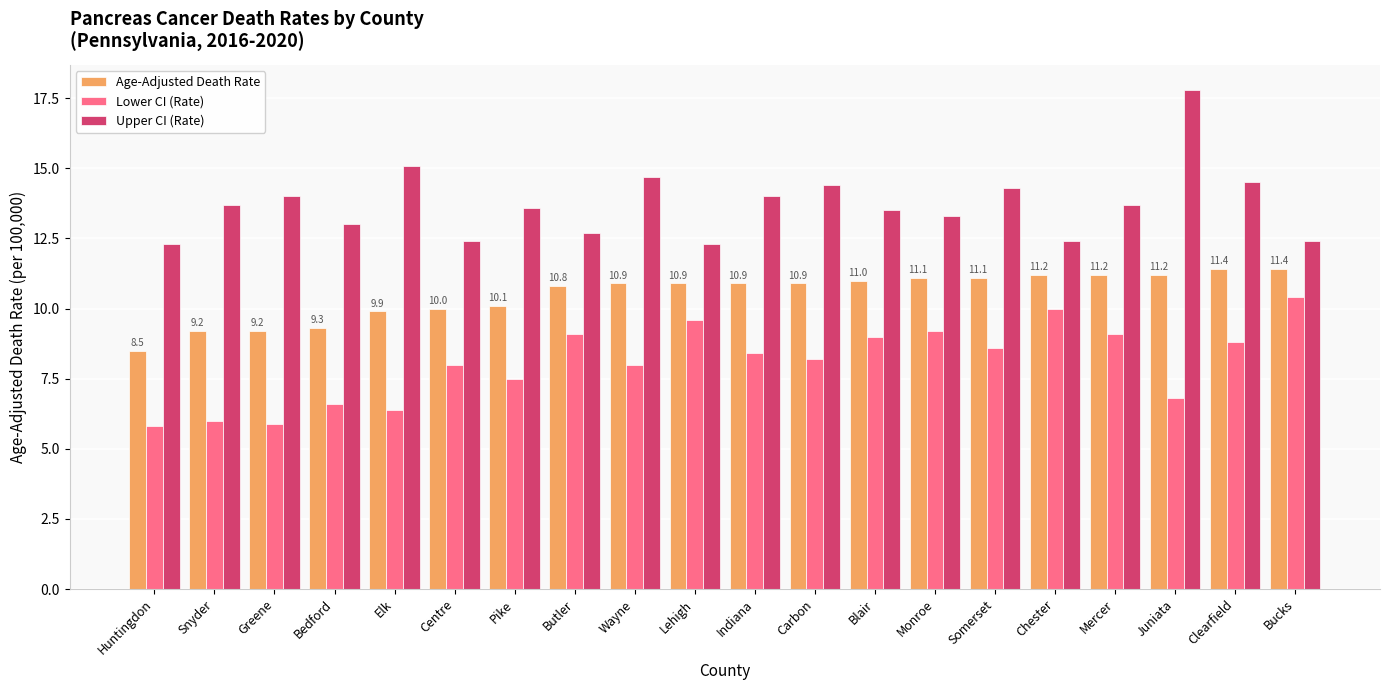

What are all the series names shown in the legend?

Age-Adjusted Death Rate, Lower CI (Rate), Upper CI (Rate)